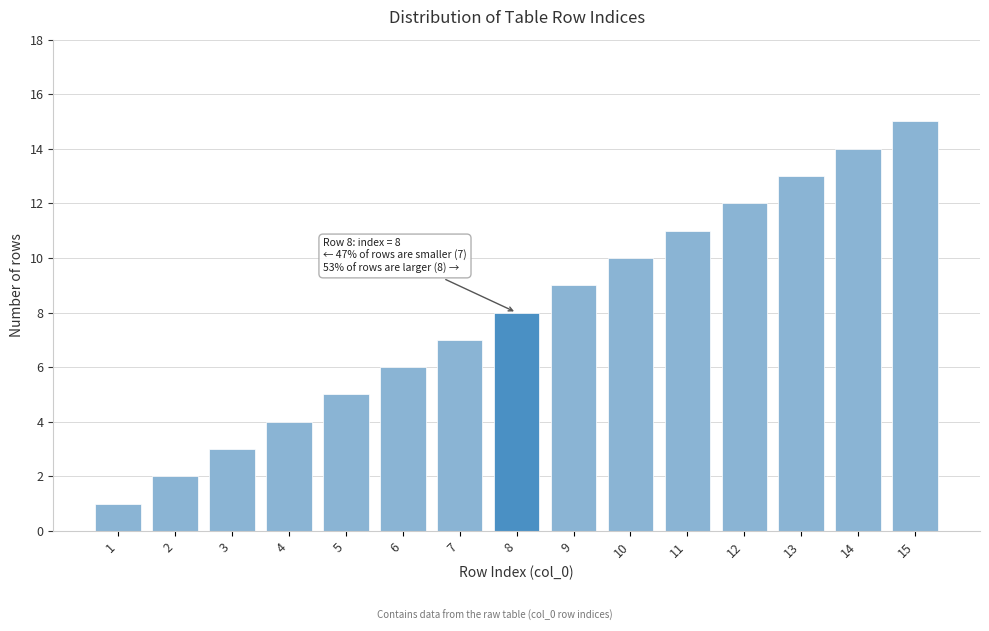

Rank the categories by value from highest to lowest.

15, 14, 13, 12, 11, 10, 9, 8, 7, 6, 5, 4, 3, 2, 1